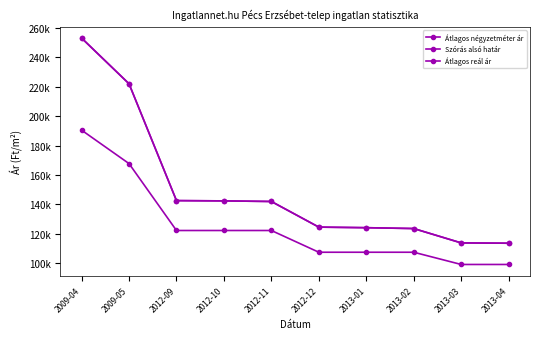

What is the value of the Átlagos reál ár point at the 1st from the left?

253034